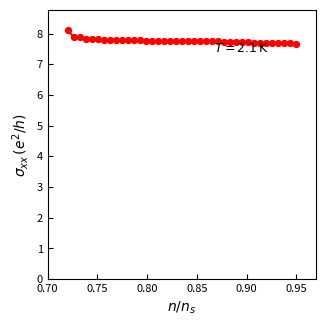

What is the difference between the maximum and minimum values?

0.4